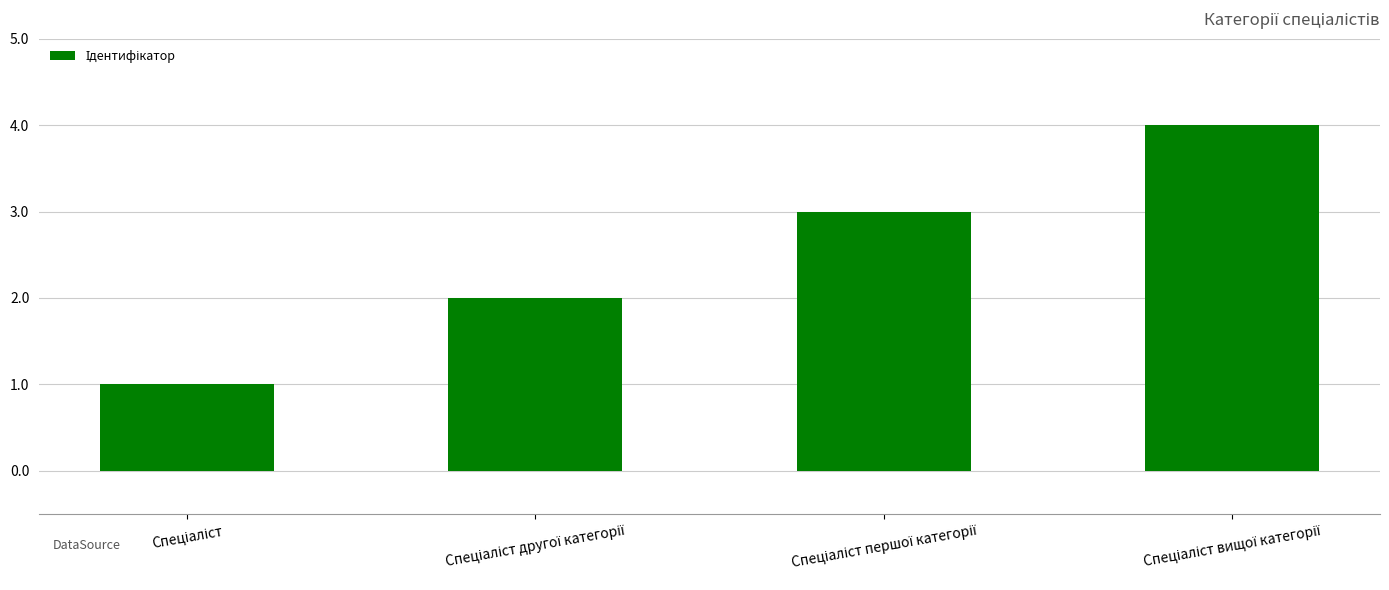

What is the greatest value displayed?

4